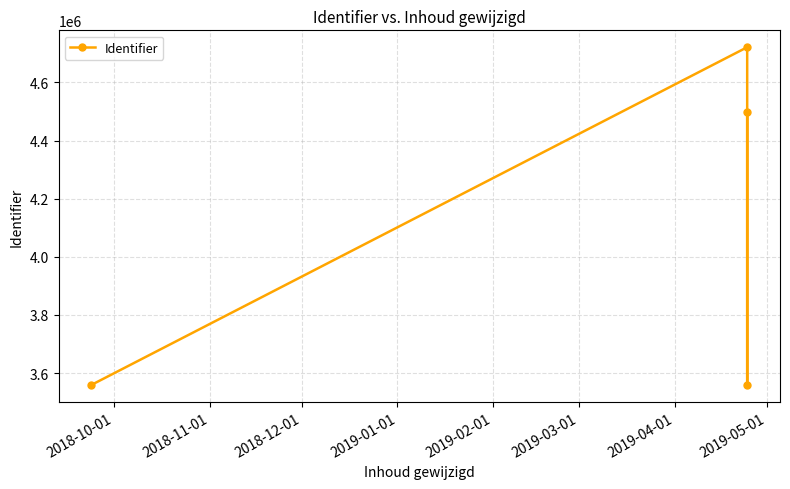

What is the difference between the maximum and second lowest values?

1161784